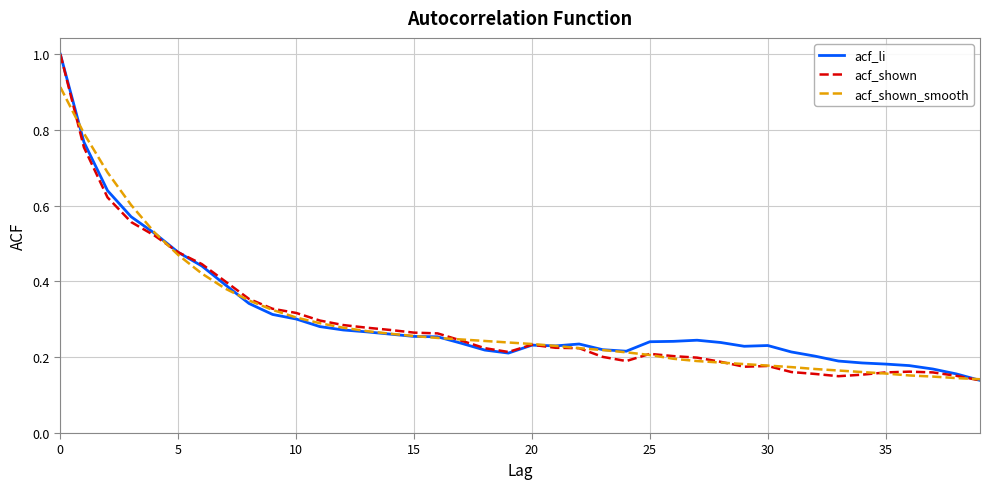

How many lines are shown in the chart?

3